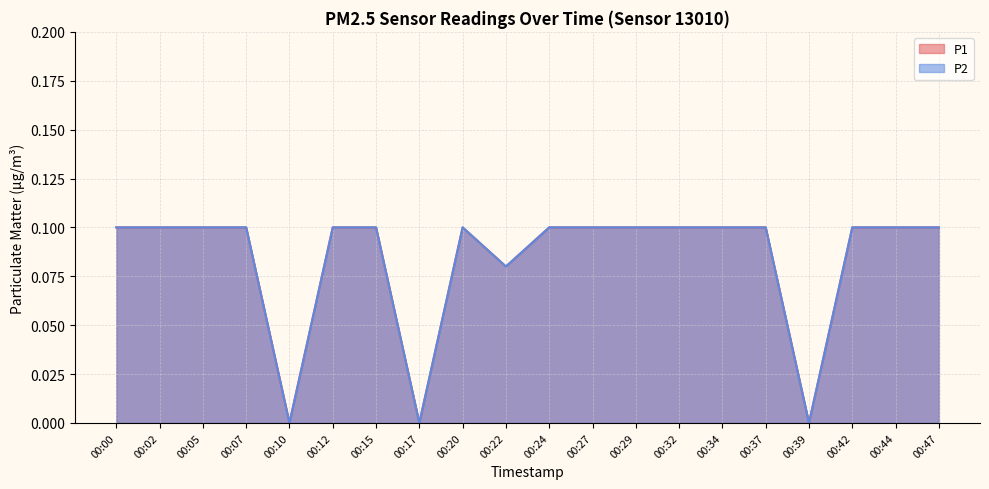

What is the sum of all P2 values?

1.7